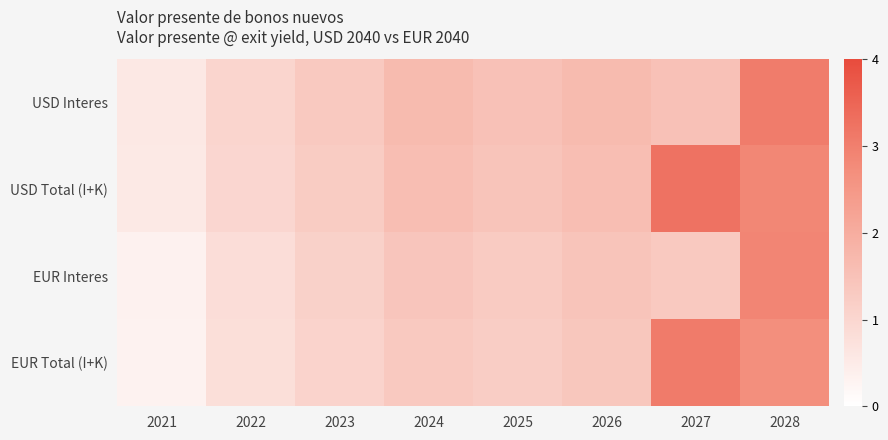

What is the smallest value displayed?

0.3